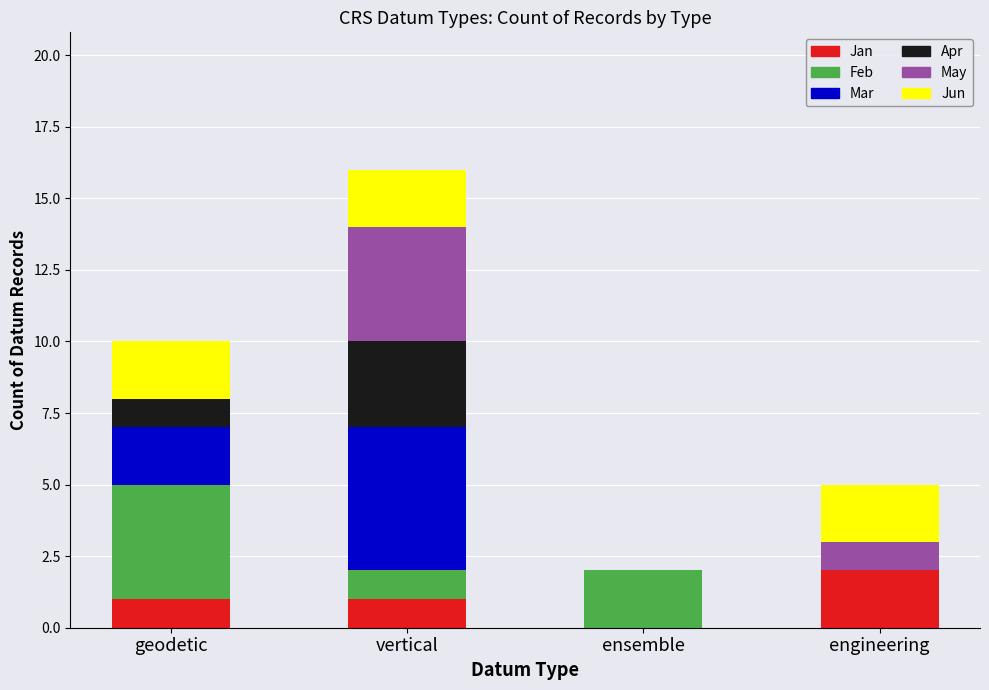

How many series are shown in this chart?

6